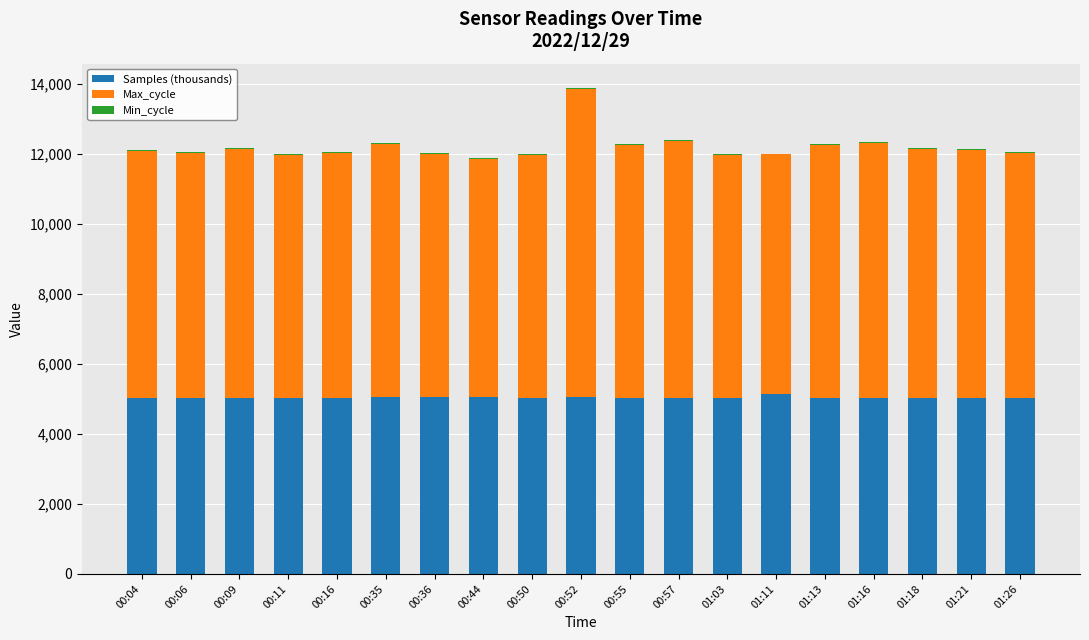

Are the bars horizontal?

No